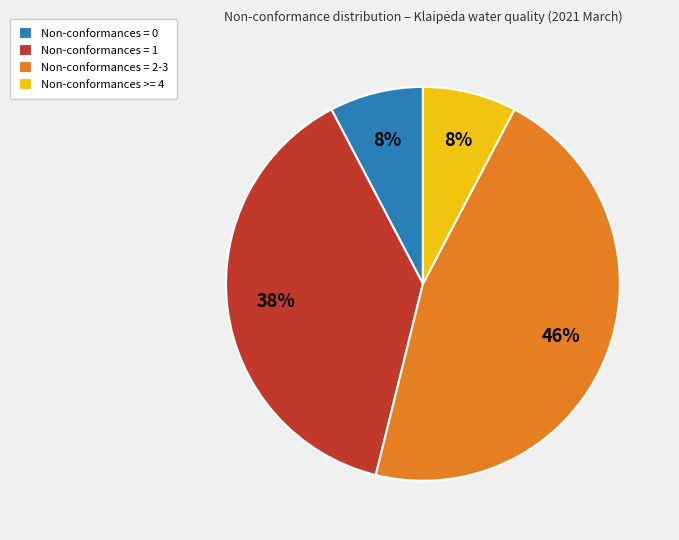

To the nearest percent, what portion does Non-conformances >= 4 represent?

8%